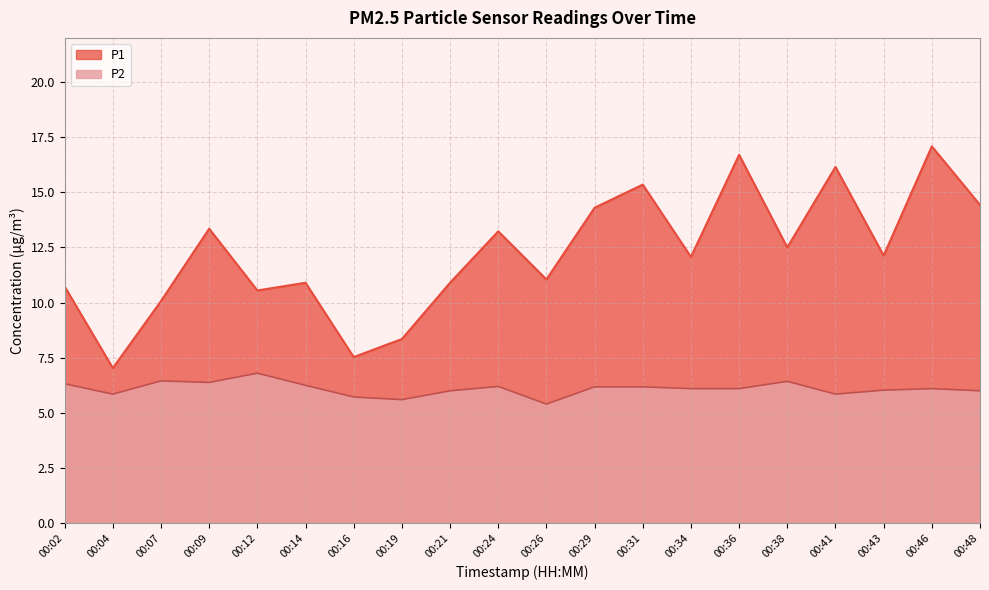

Which series has the largest range (max minus min)?

P1